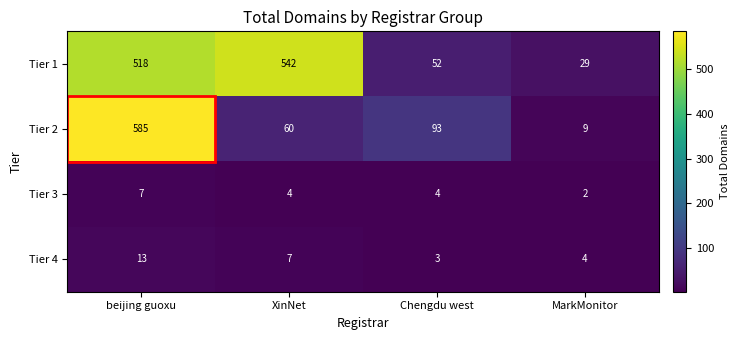

What is the approximate value of Tier 1 at beijing guoxu, to the nearest 50?

500